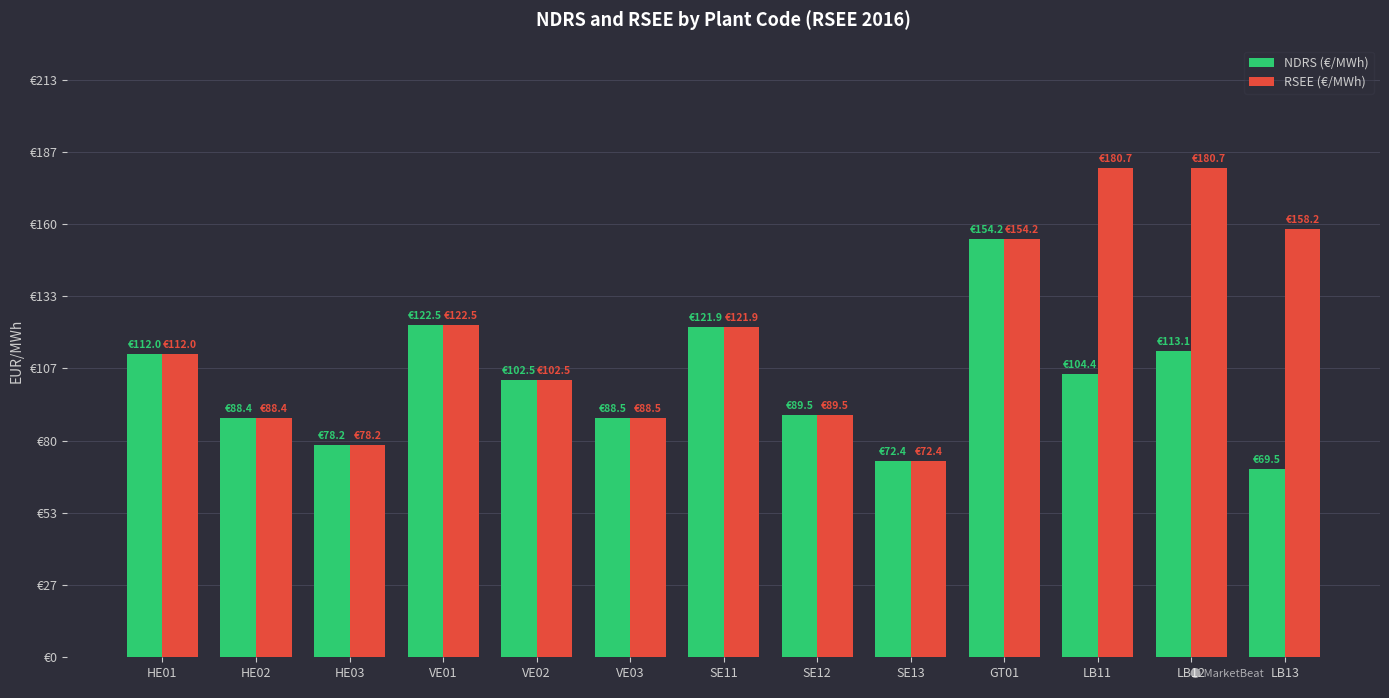

Which series has the largest range (max minus min)?

RSEE (€/MWh)